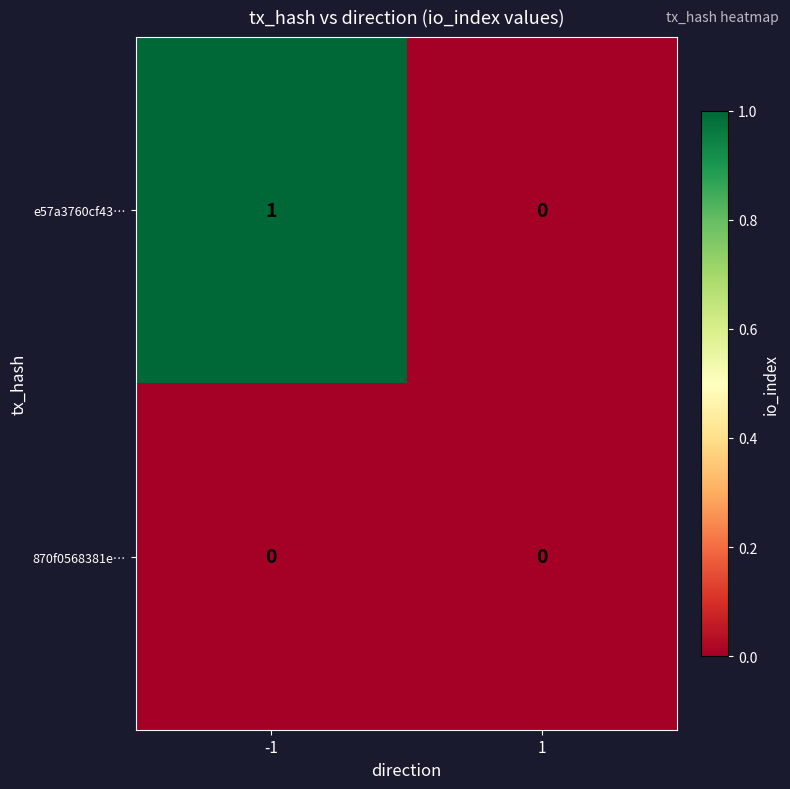

Rank the series by their maximum value, from lowest to highest.

870f0568381e…, e57a3760cf43…